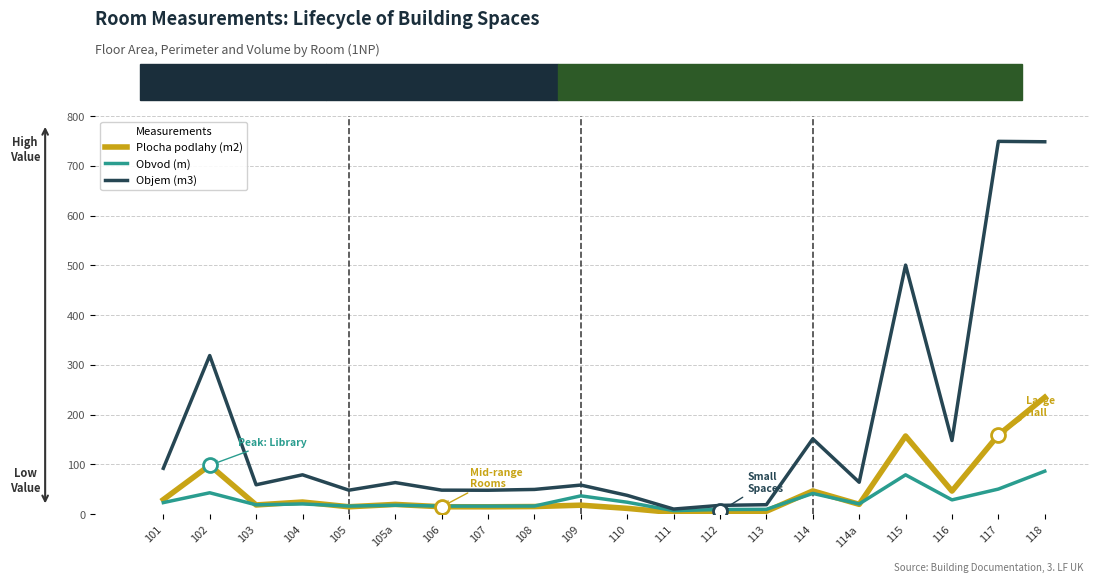

What is the difference between the maximum and minimum values in the Objem (m3) series?

738.9